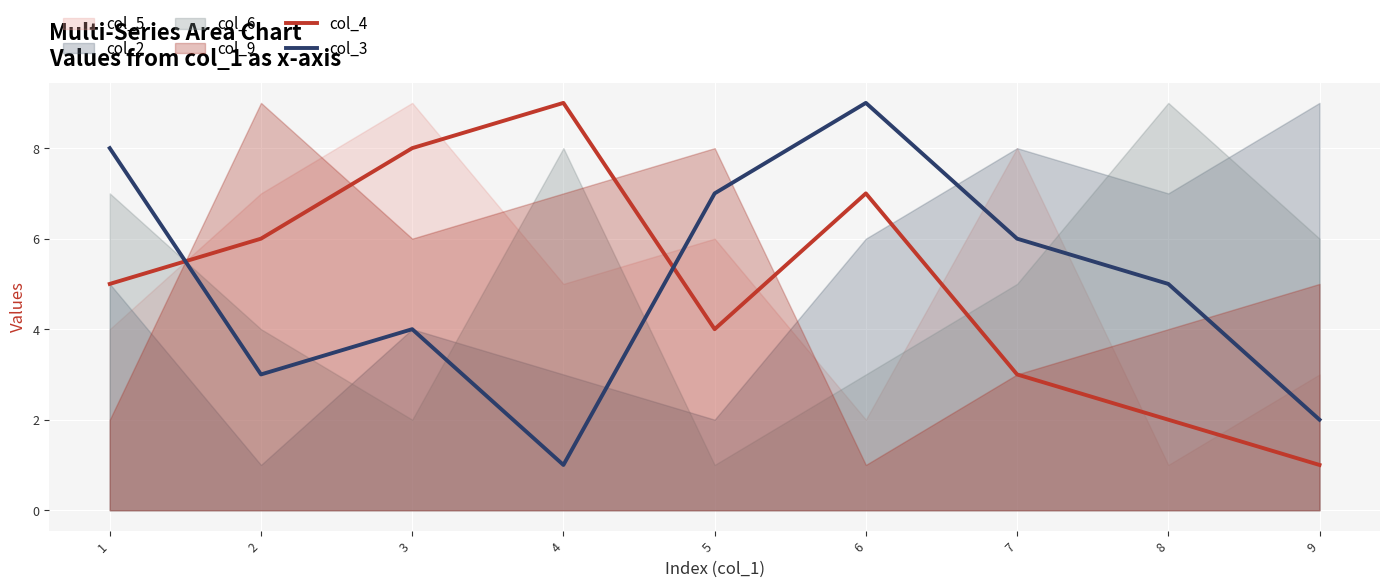

Where is the first local maximum for col_3?

3